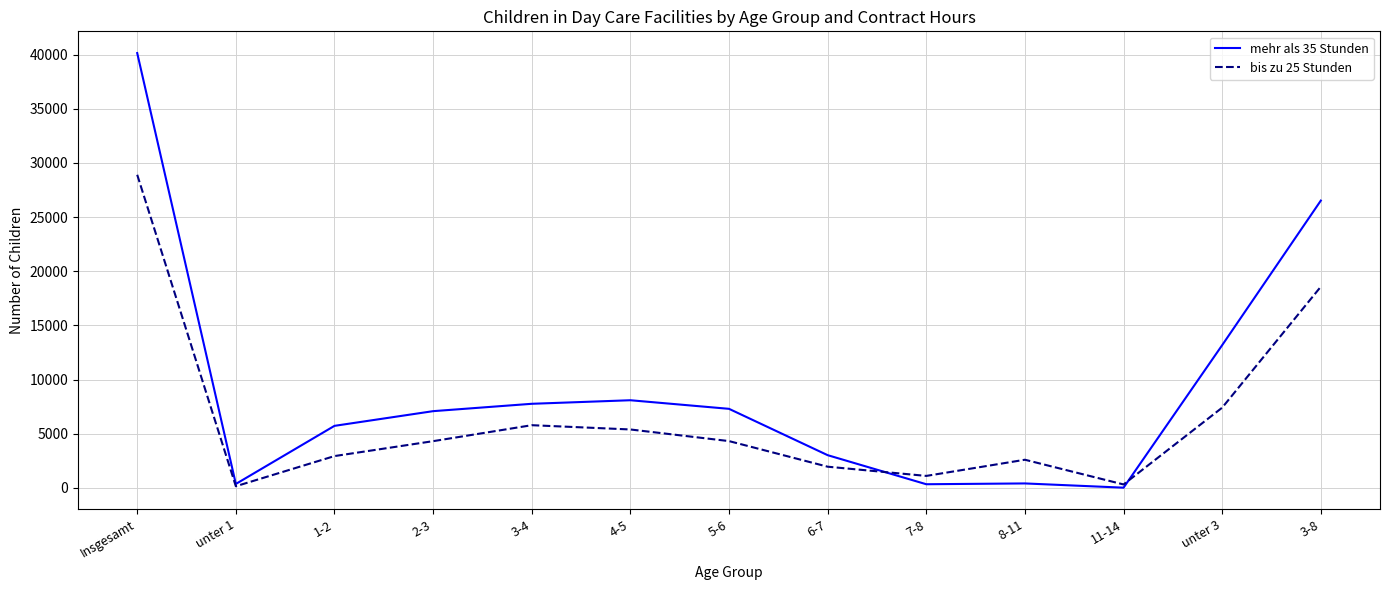

At unter 3, list the series in order from smallest to largest.

bis zu 25 Stunden, mehr als 35 Stunden